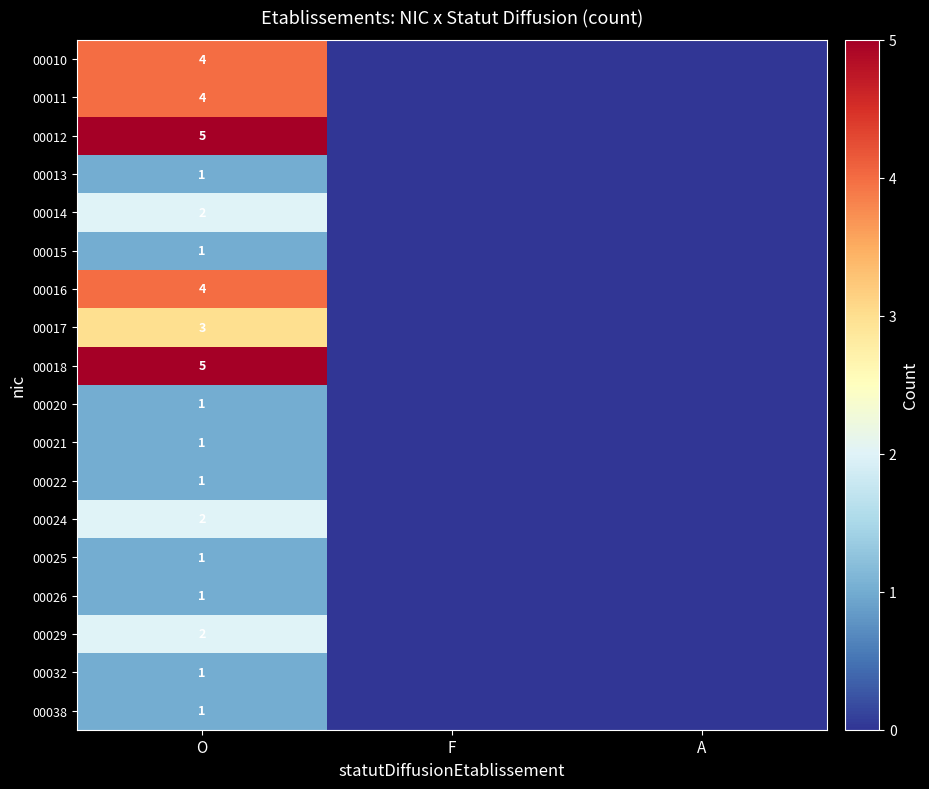

Count the number of categories in the chart.

3